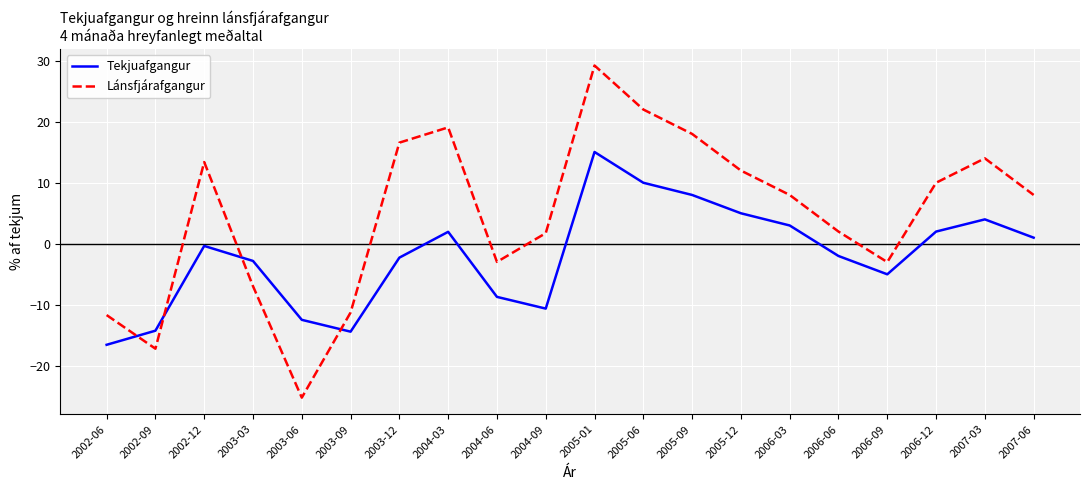

What is the total value across all series at 2004-09?

-8.9